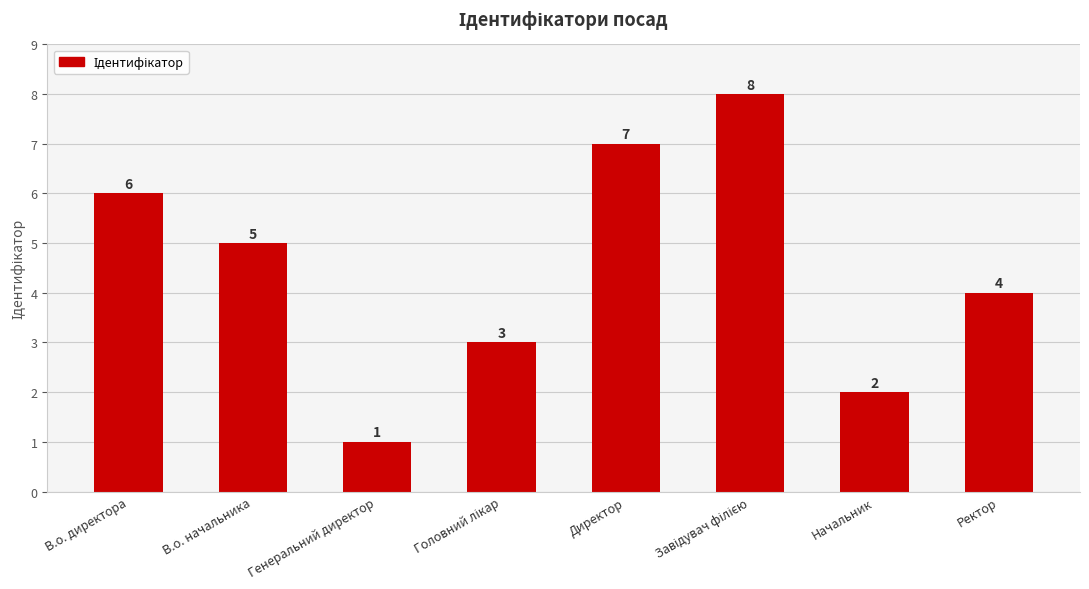

The chart shows a value of 3 at Начальник. True or false?

False